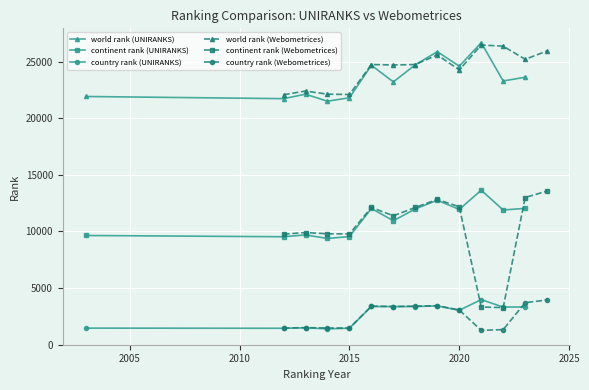

True or false: country rank (UNIRANKS) and continent rank (UNIRANKS) intersect in this chart.

False